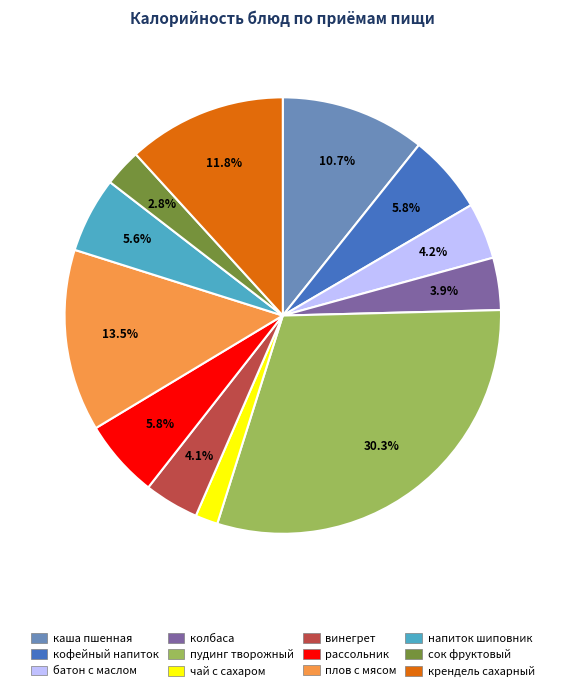

Is there any slice that represents more than half of the pie?

No